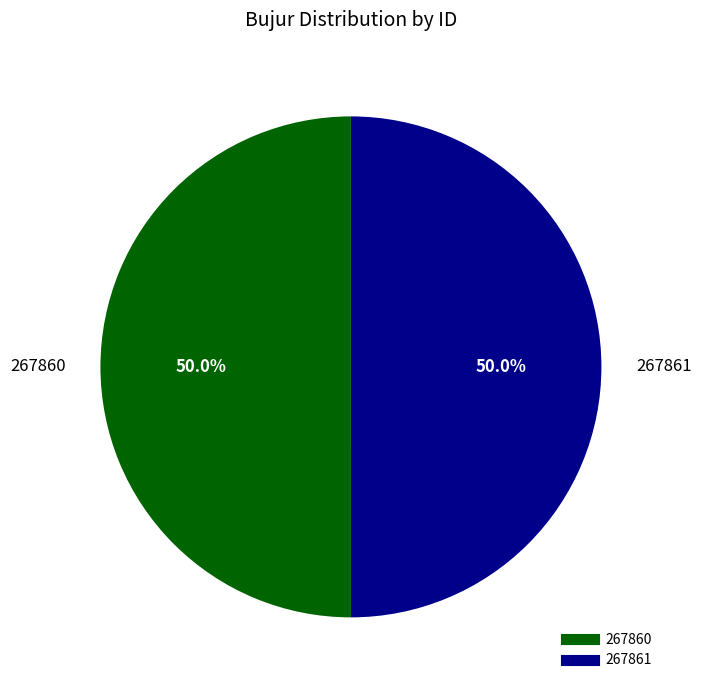

Is it true that 267860 is 50% of the pie?

True